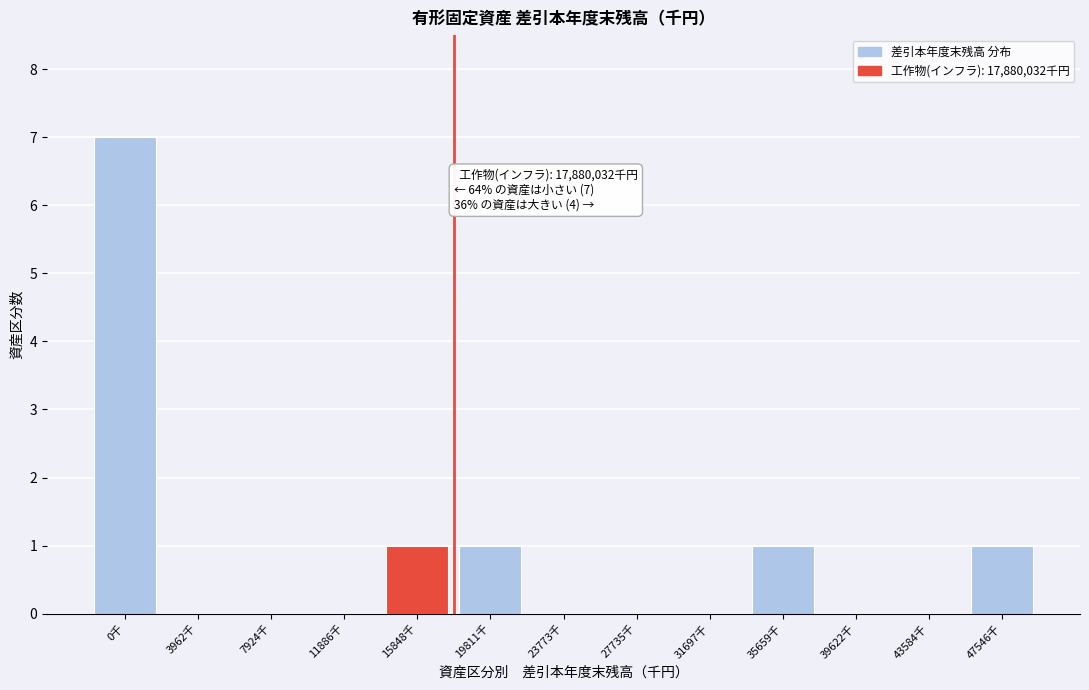

Reading left to right, extract all data points from this chart.

0千=7	3962千=0	7924千=0	11886千=0	15848千=1	19811千=1	23773千=0	27735千=0	31697千=0	35659千=1	39622千=0	43584千=0	47546千=1